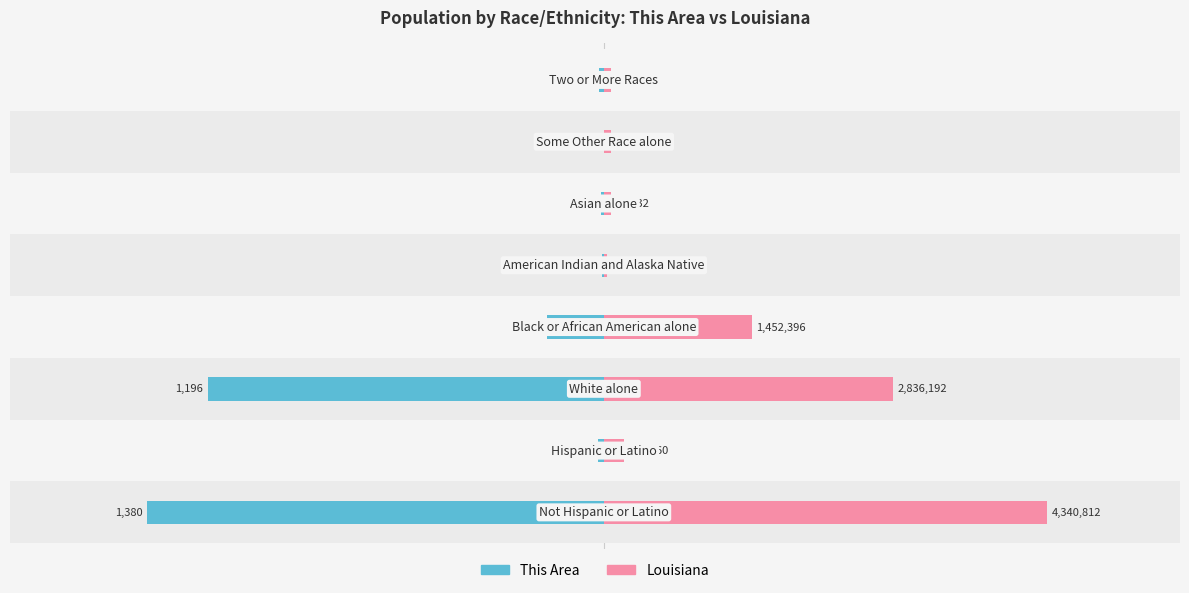

True or false: This Area has a value of -1847.7 at 2.

False